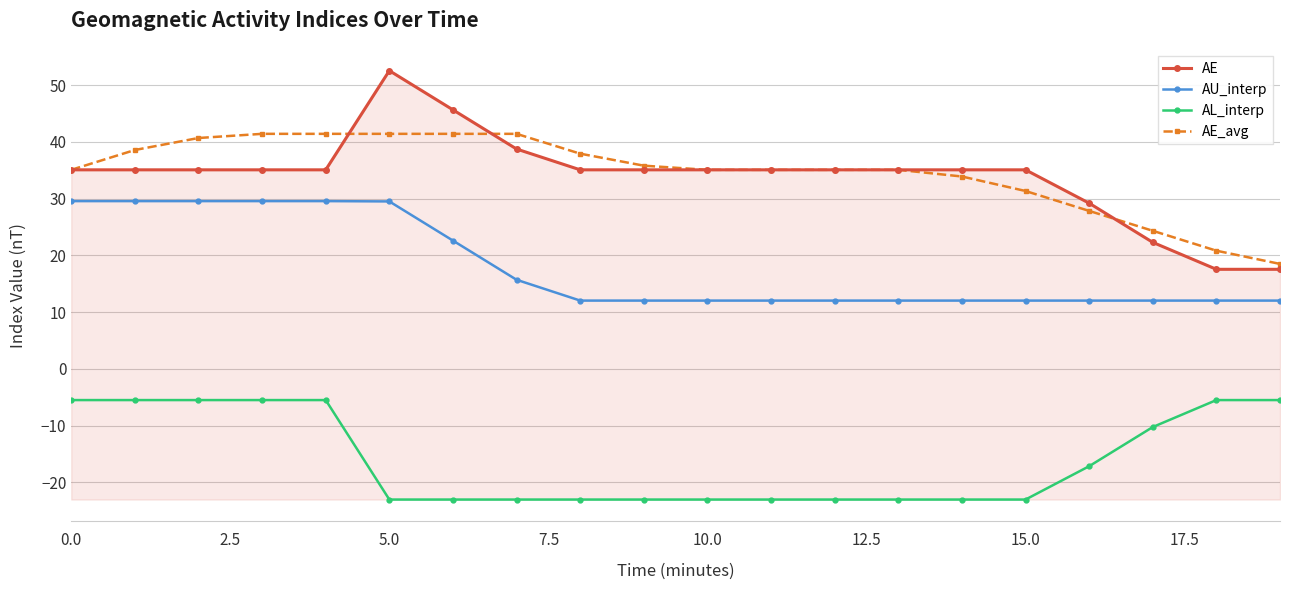

List the series in order of their peak value, highest first.

AE, AE_avg, AU_interp, AL_interp